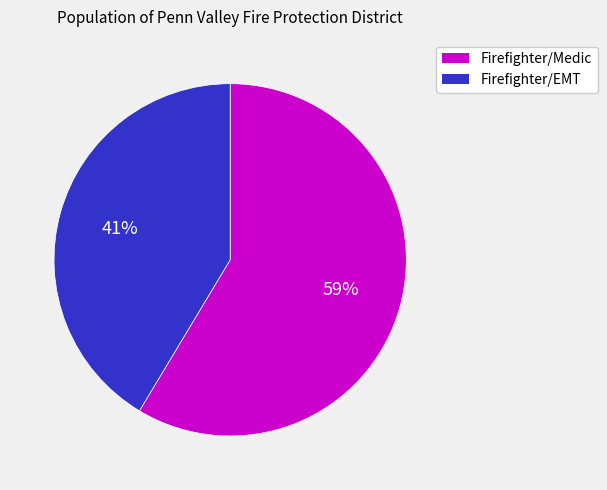

To the nearest percent, what portion does Firefighter/Medic represent?

59%